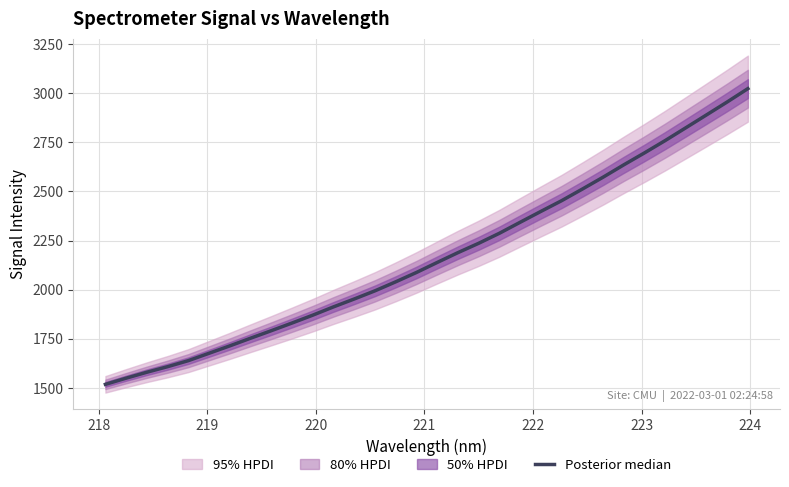

What value does the data have at 218?

1550.0